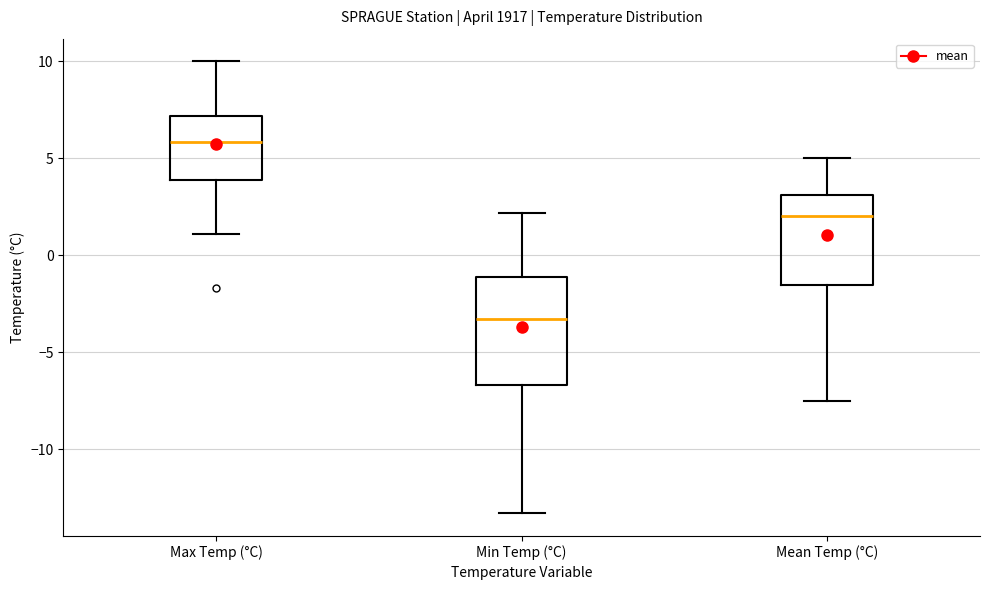

Which box is the tallest, from its lower edge to its upper edge?

Min Temp (°C)